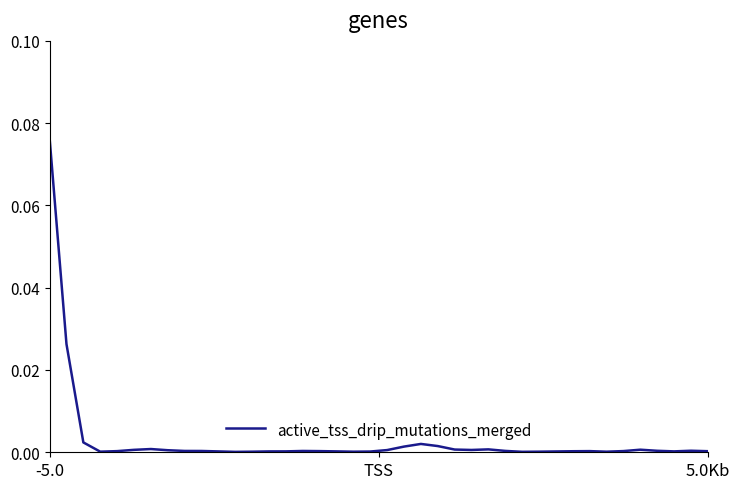

How many lines are shown in the chart?

1